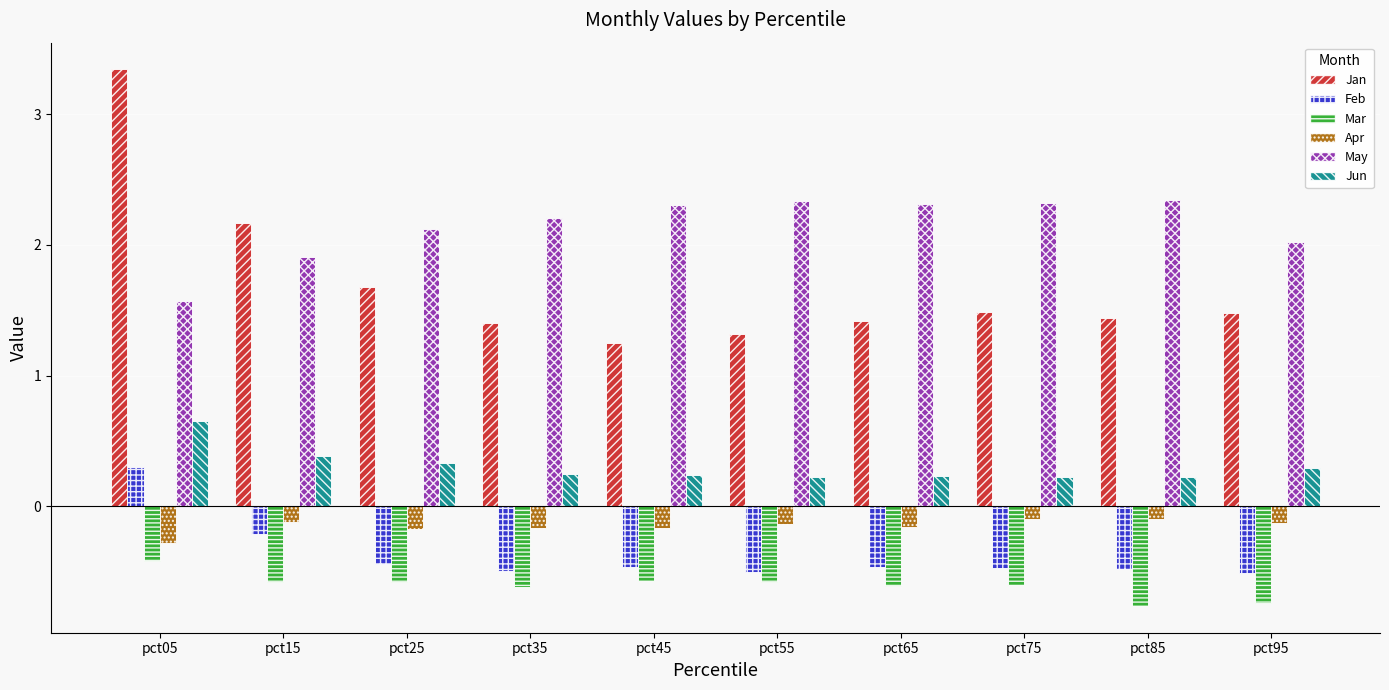

How many categories are shown in the chart?

10